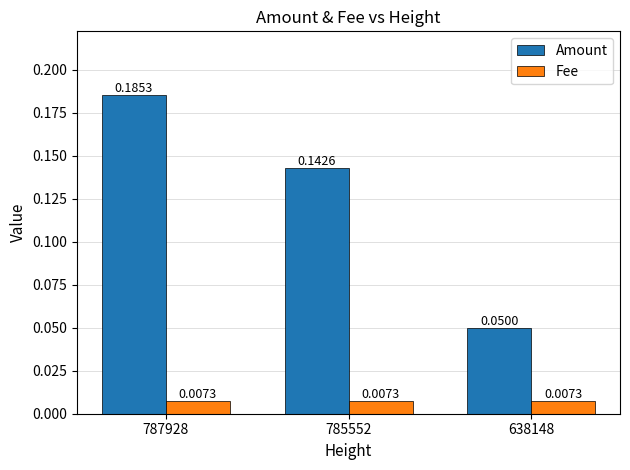

At which category is the sum across all series the highest?

787928